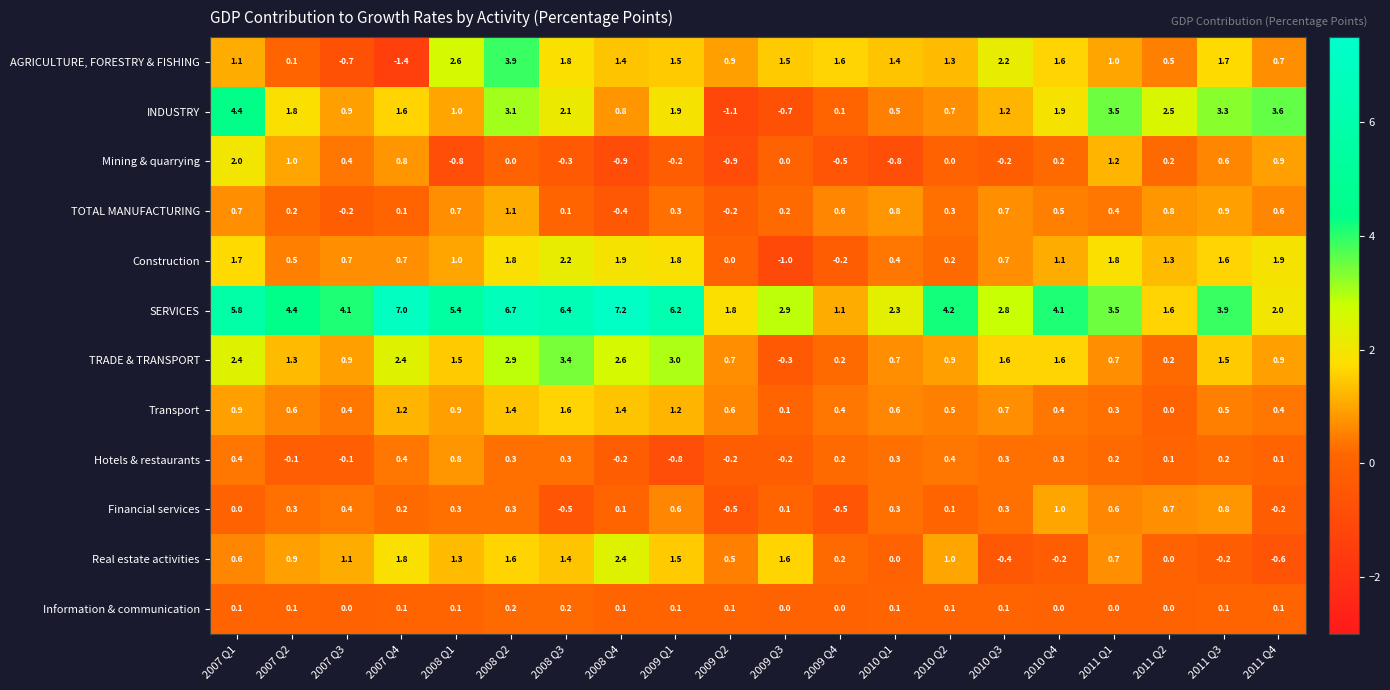

What is the sum of the INDUSTRY values at 2007 Q1 and 2011 Q2?

6.9